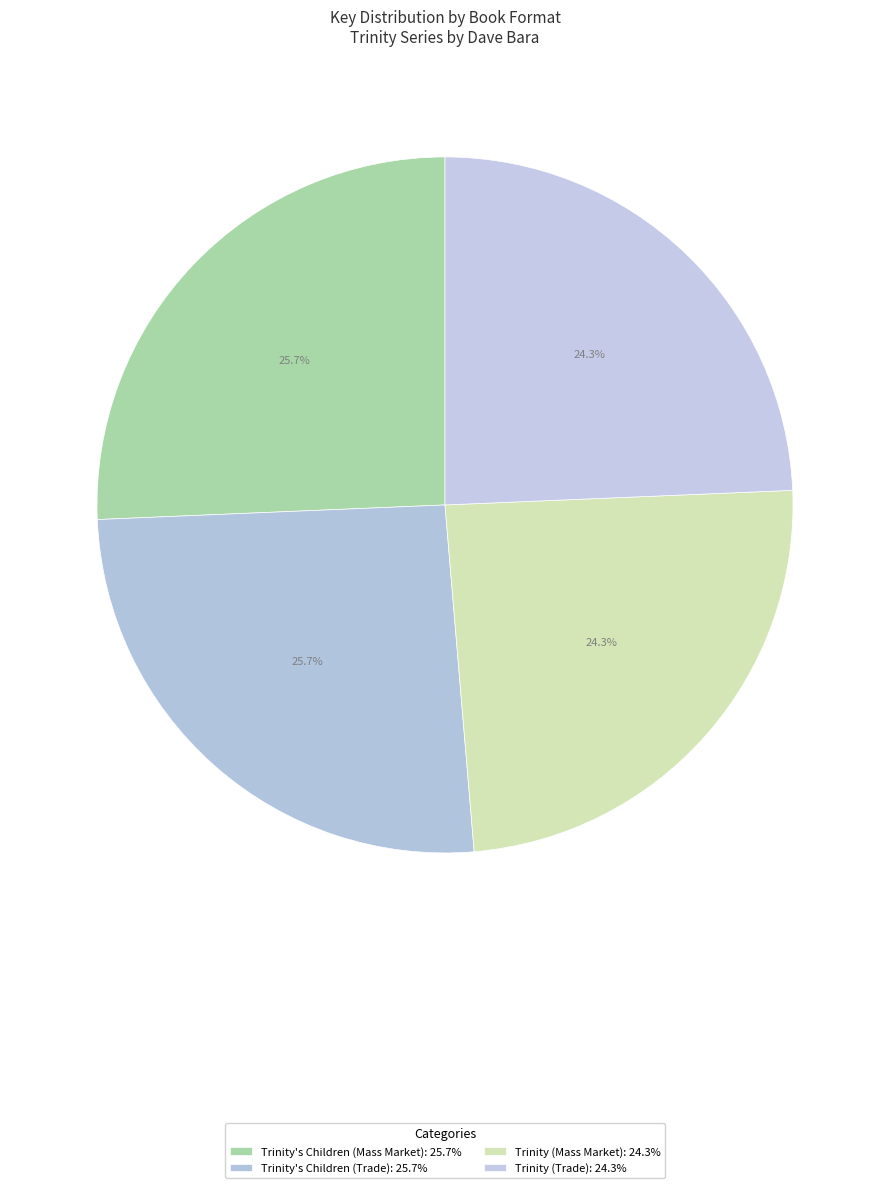

The Trinity (Trade) slice represents 36% of the pie. True or false?

False